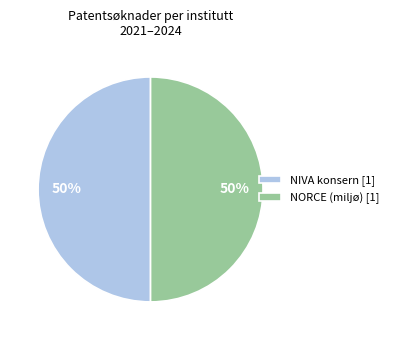

What is the ratio of the value at NORCE (miljø) [1] to the value at NIVA konsern [1]?

1.0